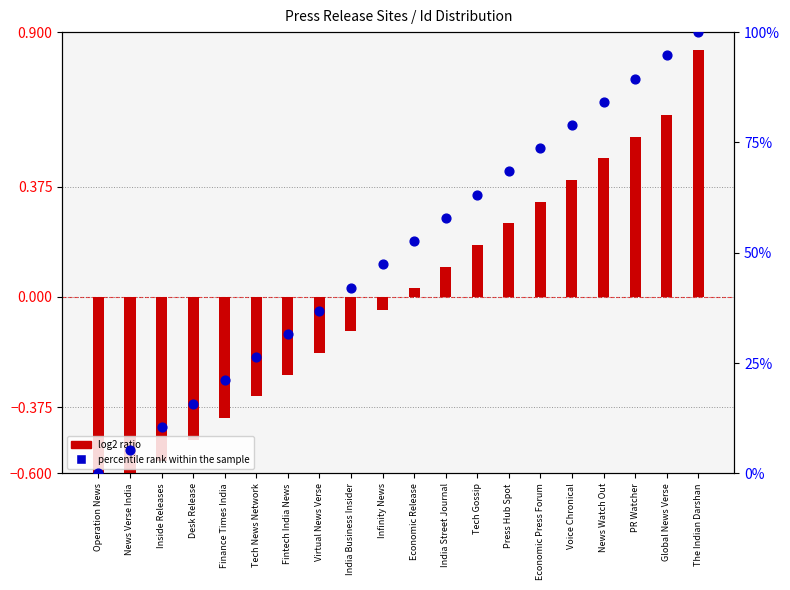

Which series contains the highest Y value?

percentile rank within the sample